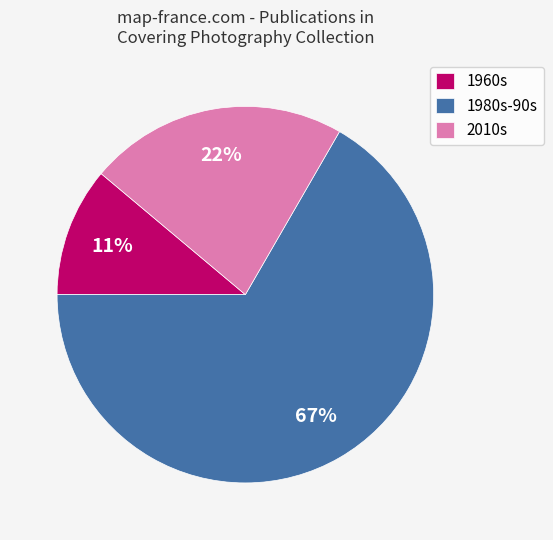

How many segments does this pie chart have?

3